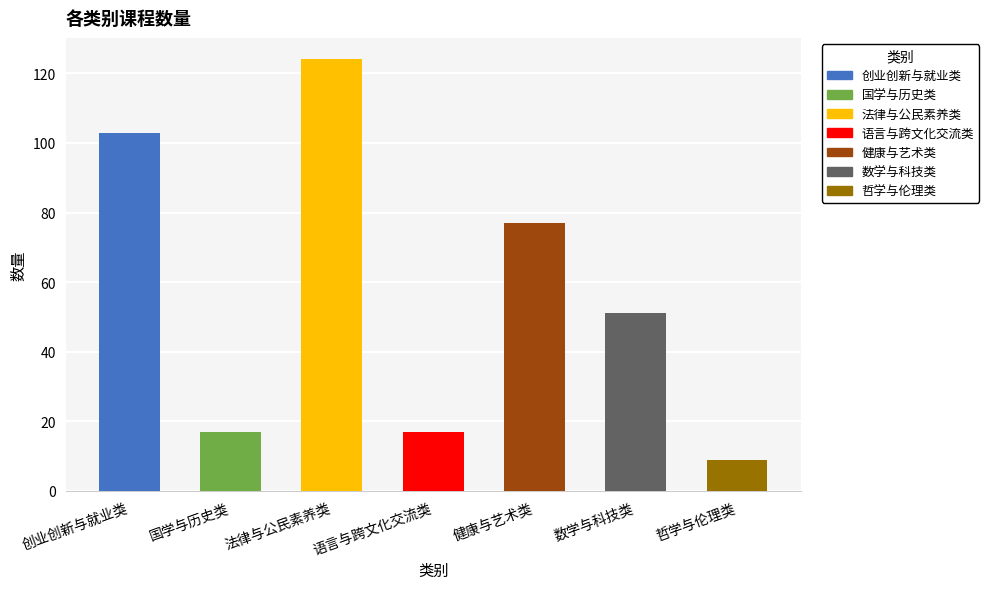

Between 哲学与伦理类 and 健康与艺术类, which is larger?

健康与艺术类